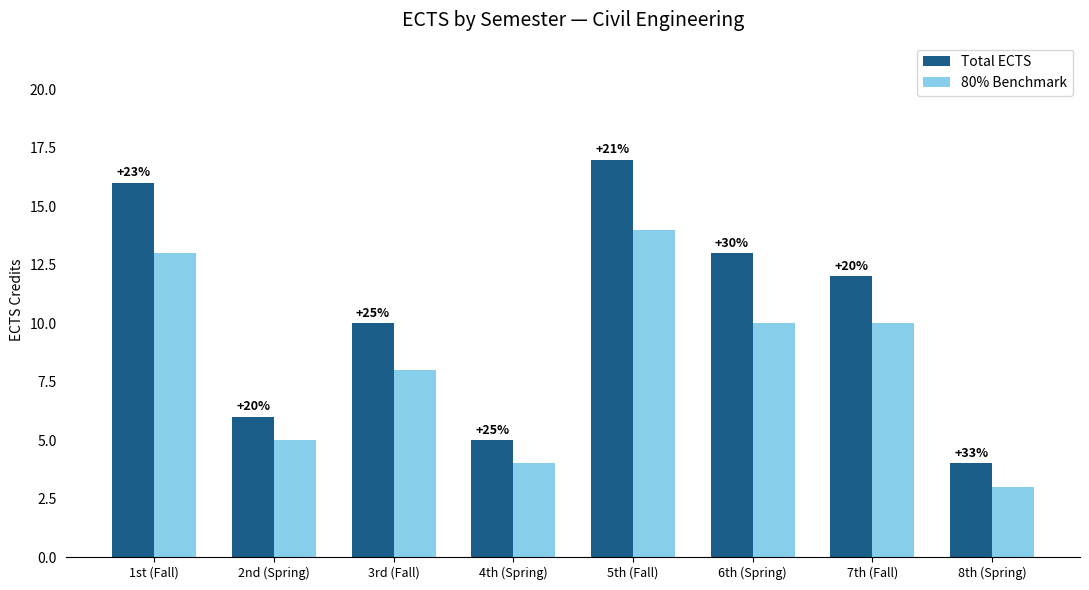

How many bars are there in each group?

2